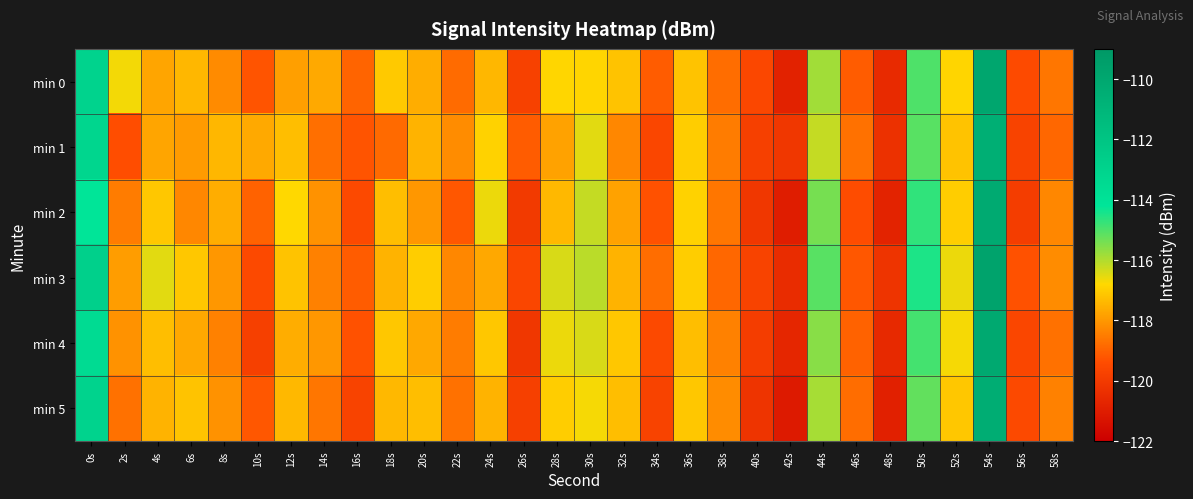

Which label corresponds to the largest value in the chart?

54s